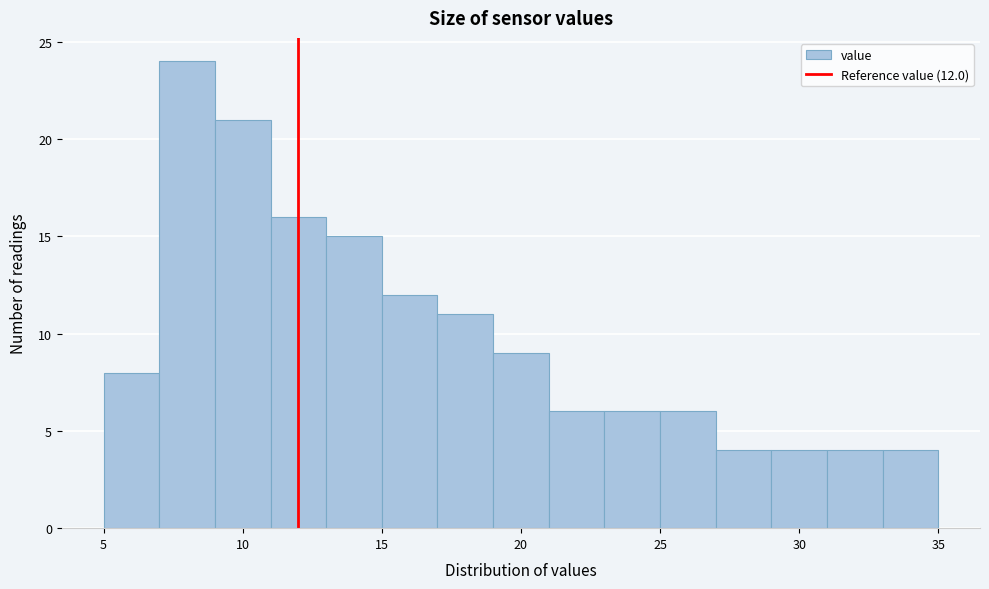

Which range on the x-axis has the tallest bar?

7 to 9